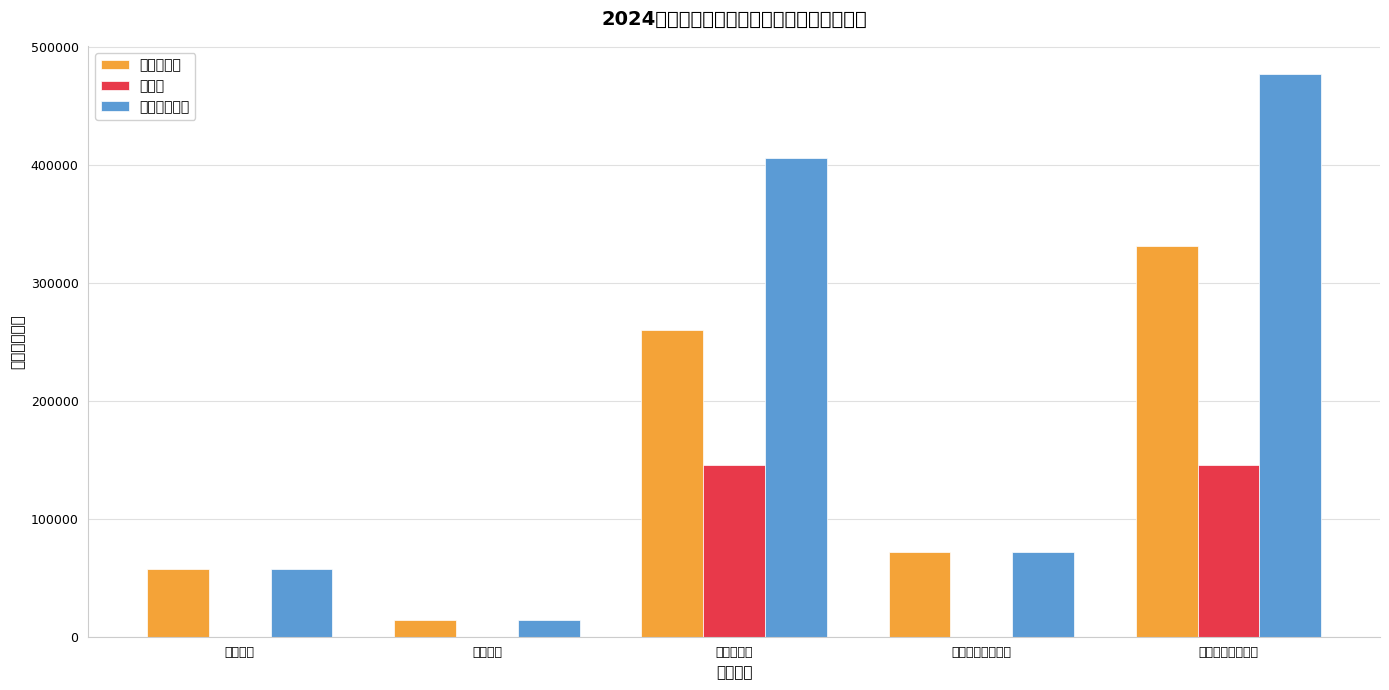

Where is 年初预算数 nearest to the value 173032?

转移性收入